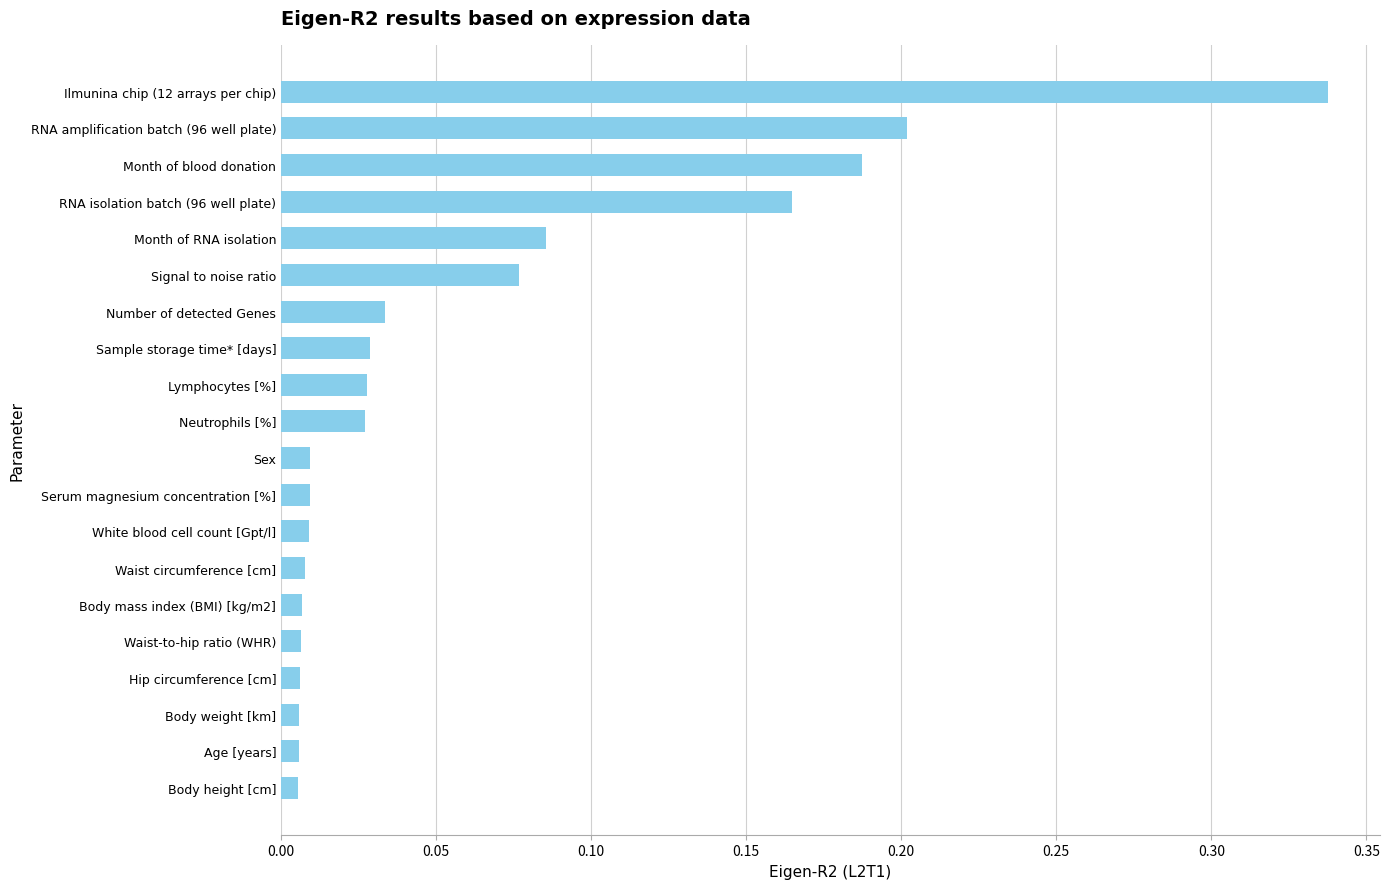

What is the sum of all values?

1.2